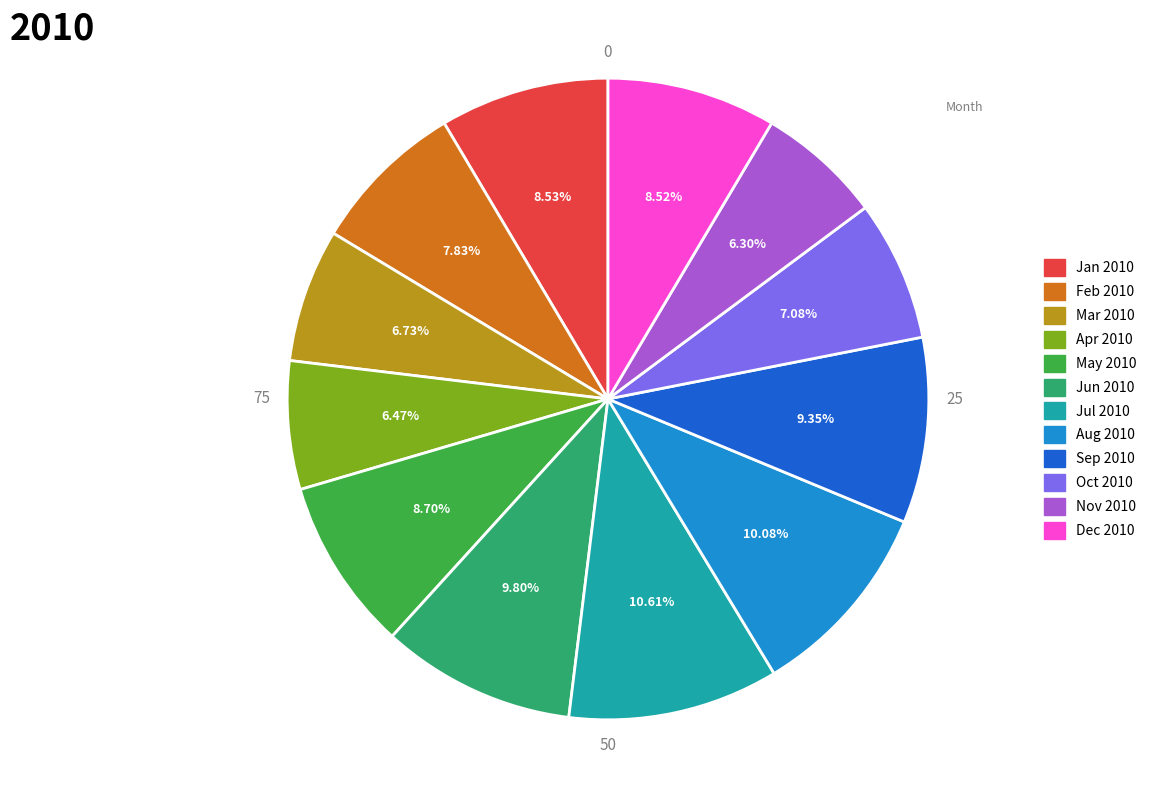

True or false: Mar 2010 accounts for 1% of the total.

False